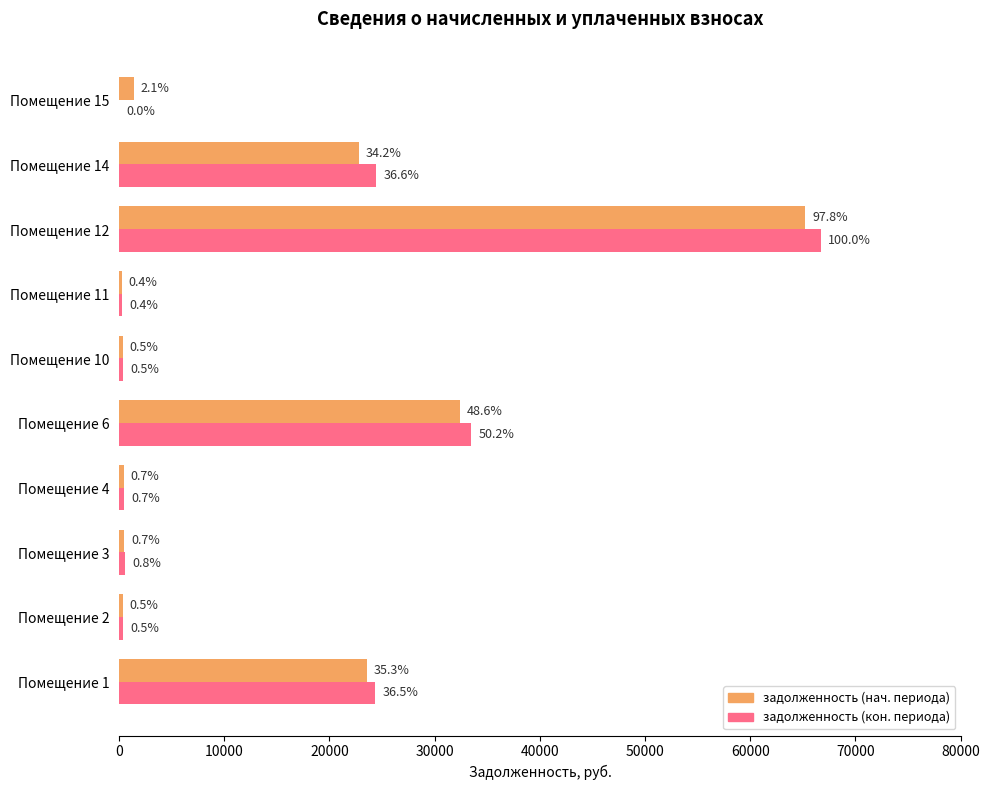

At how many categories does at least one series exceed 6549?

4